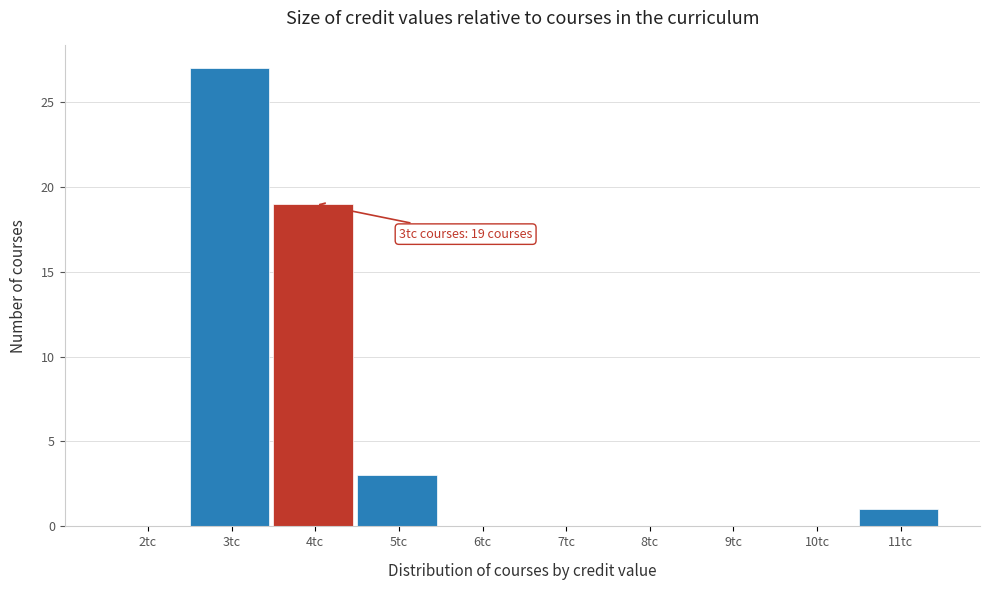

Reading right to left, list all the values displayed in this chart.

11tc=1	10tc=0	9tc=0	8tc=0	7tc=0	6tc=0	5tc=3	4tc=19	3tc=27	2tc=0